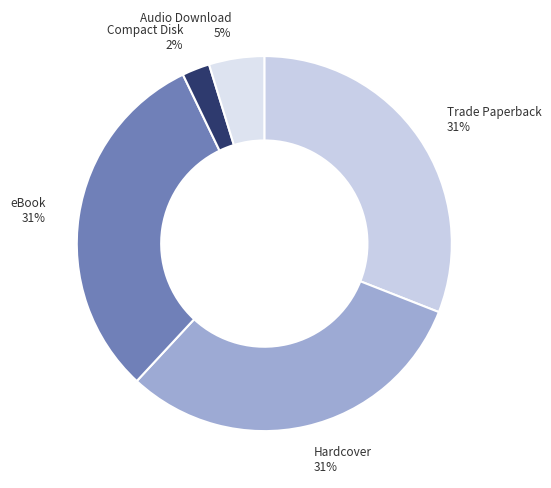

What percentage is the Audio Download slice, to the nearest percent?

5%